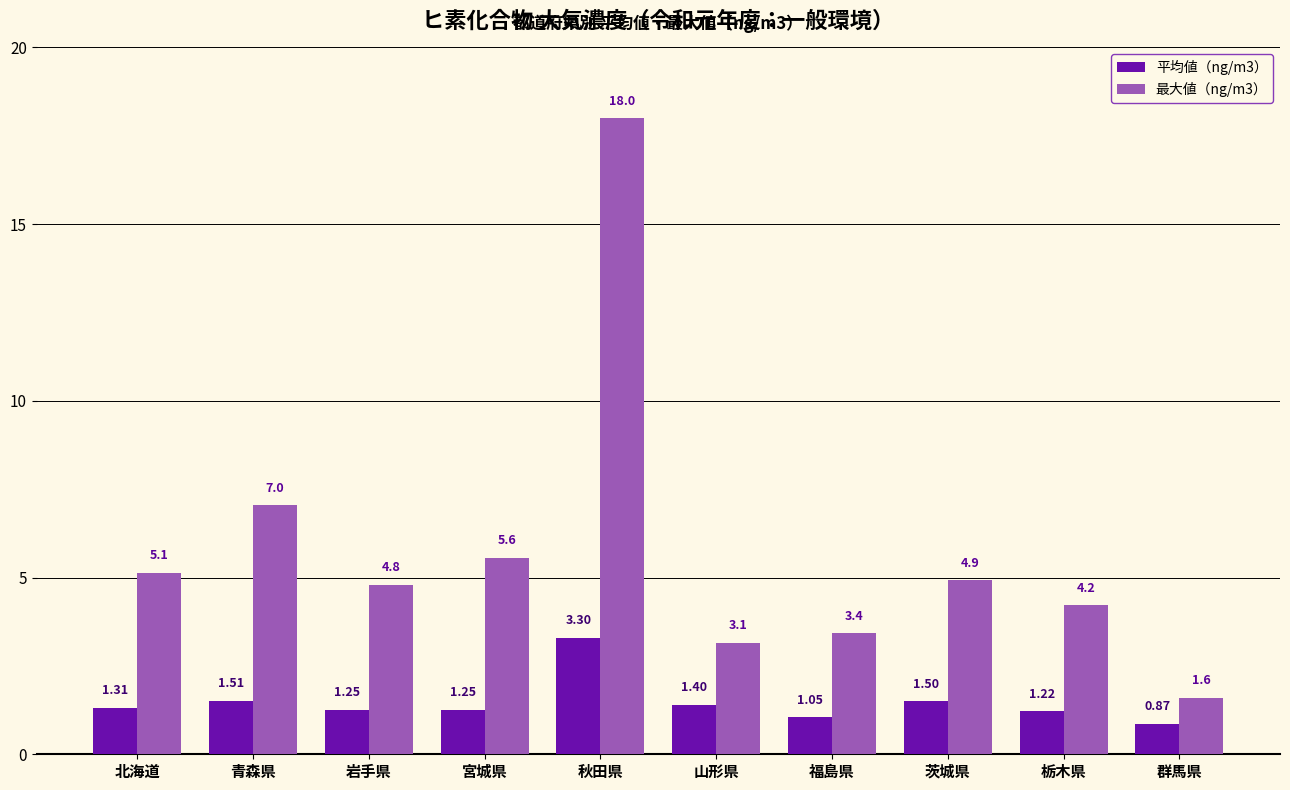

How many bars are there in total?

20